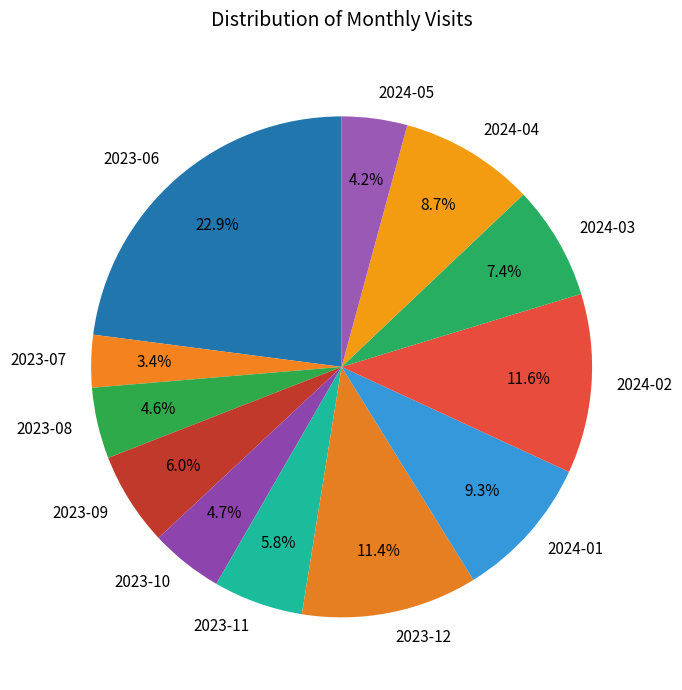

Approximately how many times larger is the value at 2023-12 compared to 2023-10?

2.4